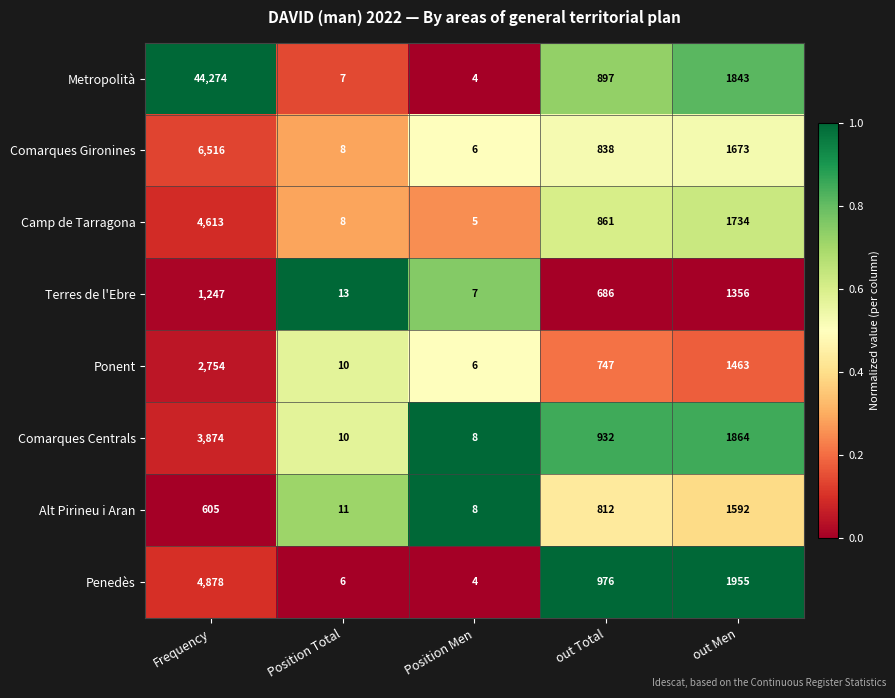

Which series has the largest total across all categories?

Metropolità